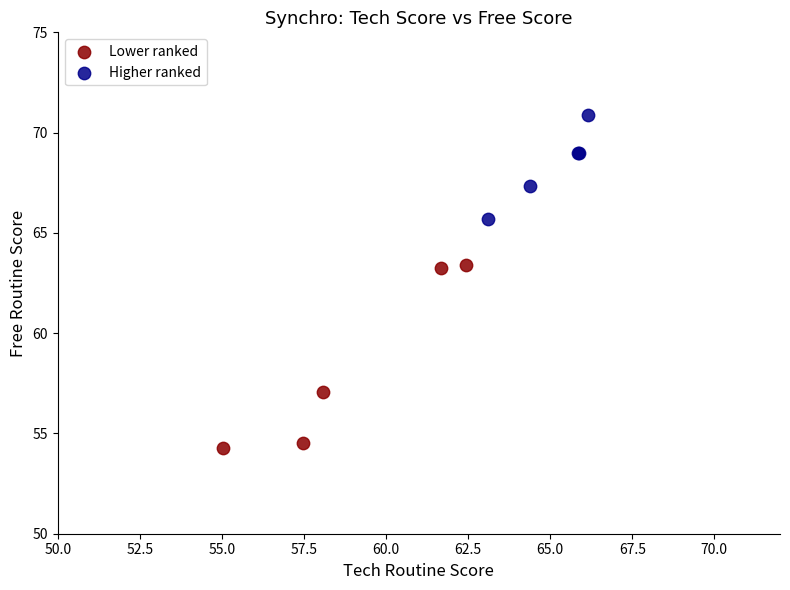

Which series has the largest Y range (max minus min)?

Lower ranked